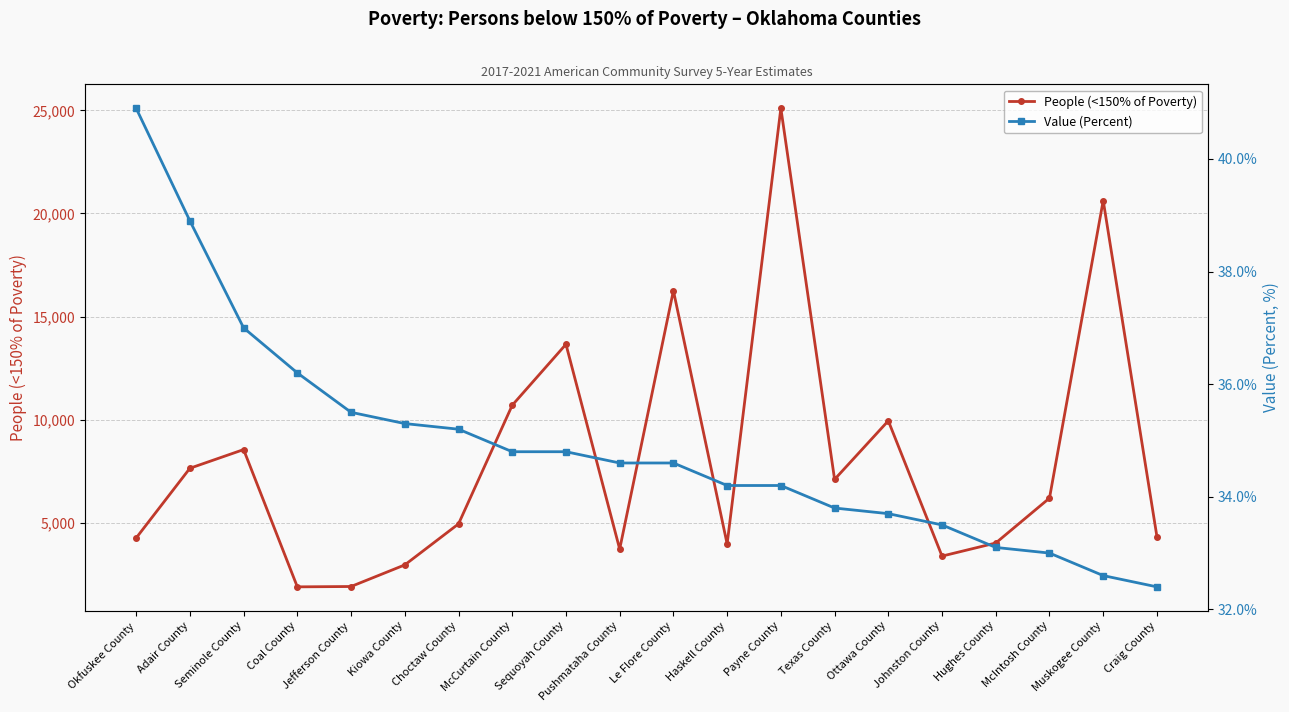

What is the sum of the Value (Percent) values at McIntosh County and Muskogee County?

65.6